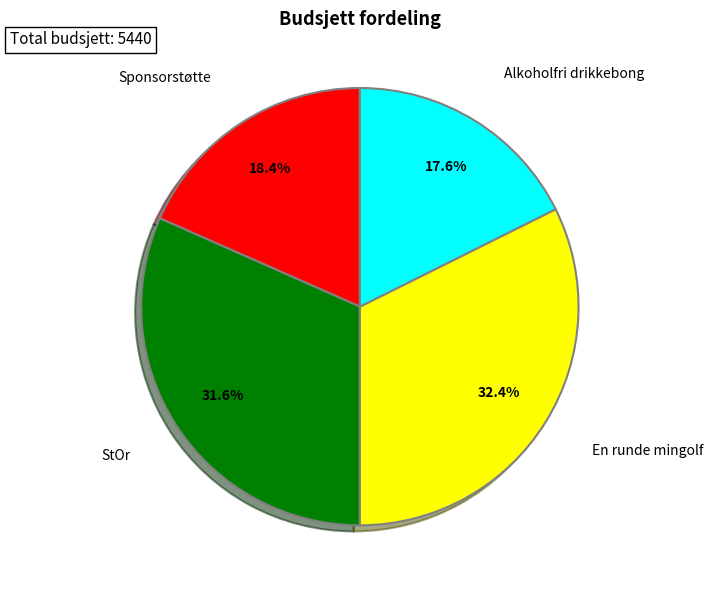

Is there any slice that represents more than half of the pie?

No